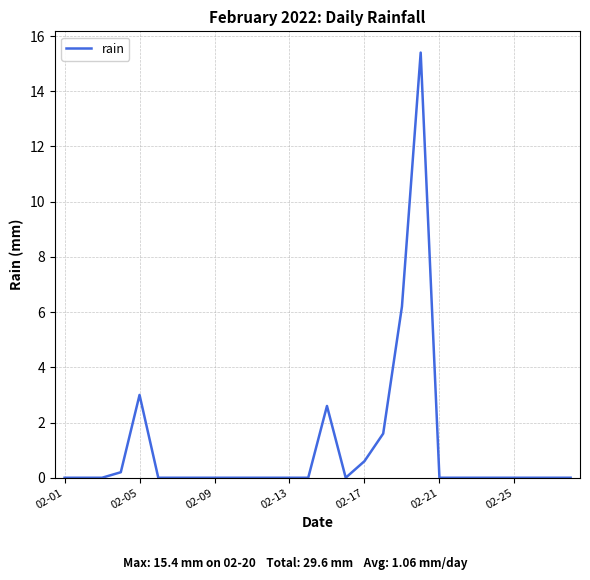

How many lines are shown in the chart?

1